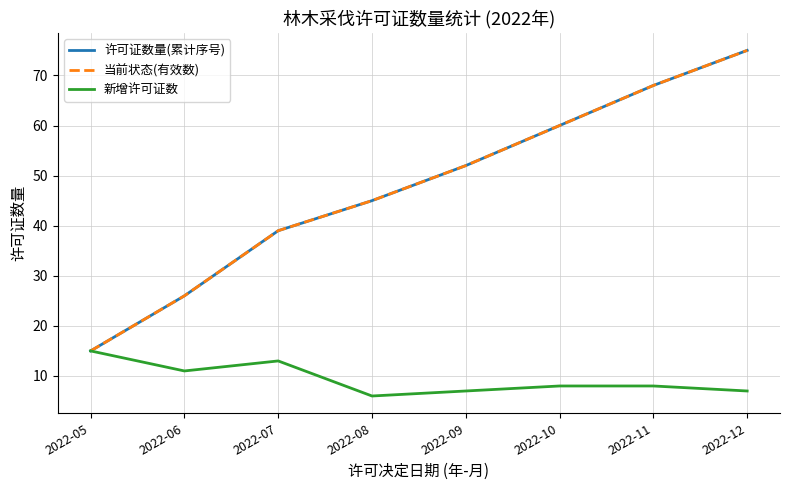

At which label is 新增许可证数 closest to 10?

2022-06